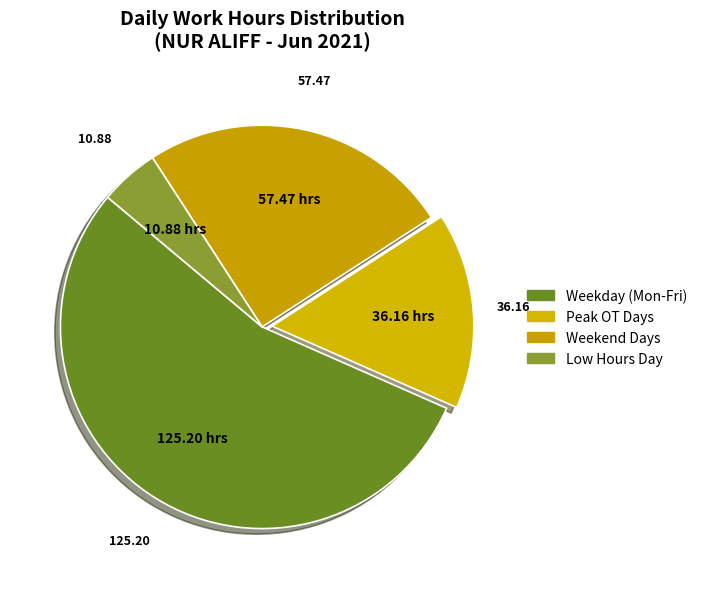

How many segments does this pie chart have?

4